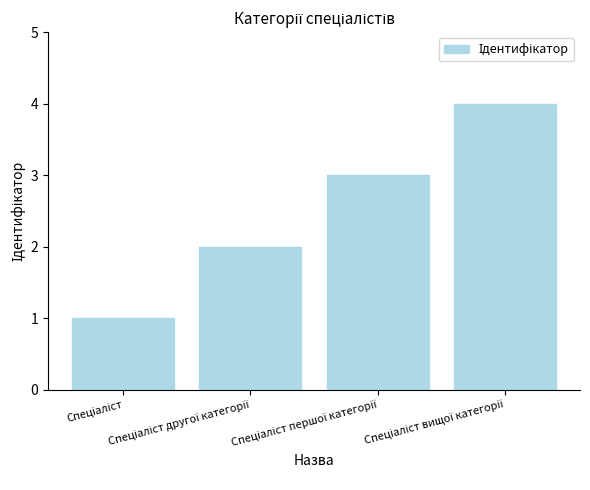

What is the sum of all values?

10